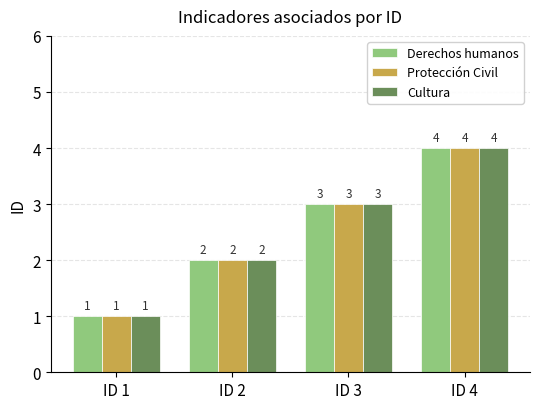

The value of Protección Civil at ID 2 is 3. True or false?

False